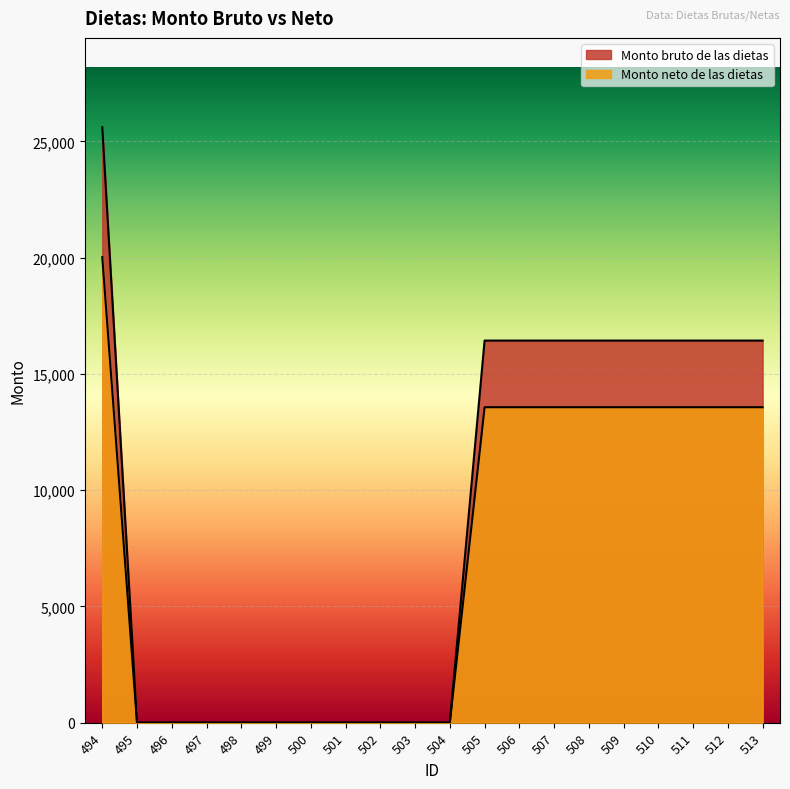

Reading left to right, what are all the values shown in this chart?

Monto bruto de las dietas: 25612.7	0.0	0.0	0.0	0.0	0.0	0.0	0.0	0.0	0.0	0.0	16434.9	16434.9	16434.9	16434.9	16434.9	16434.9	16434.9	16434.9	16434.9
Monto neto de las dietas: 20024.4	0.0	0.0	0.0	0.0	0.0	0.0	0.0	0.0	0.0	0.0	13568.1	13568.1	13568.1	13568.1	13568.1	13568.1	13568.1	13568.1	13568.1